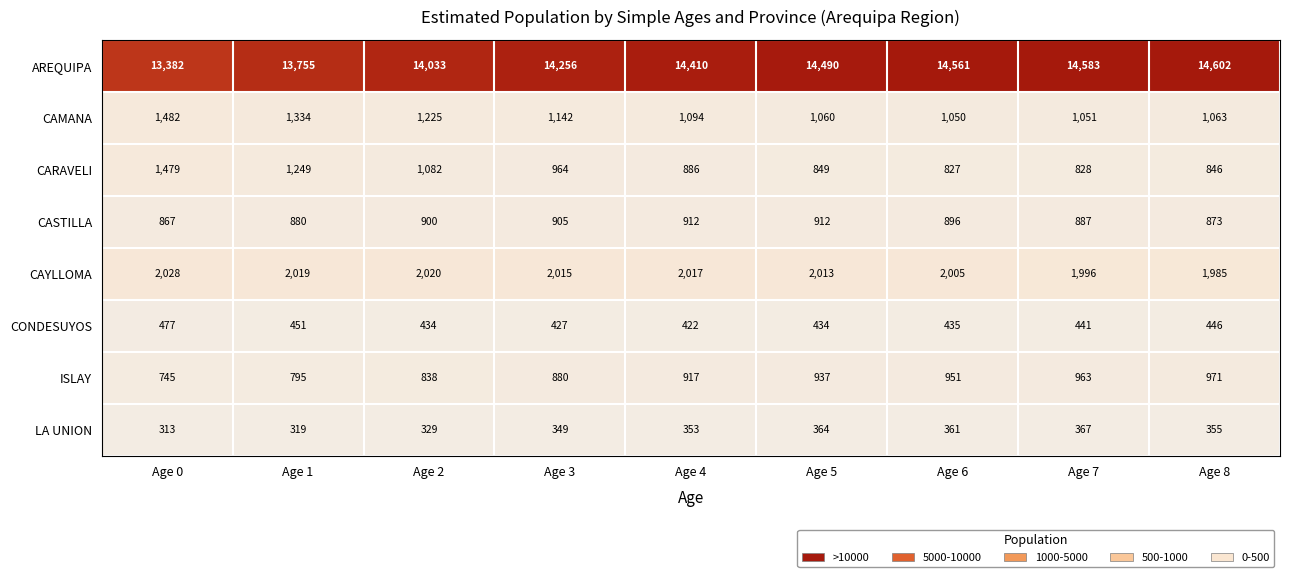

At how many categories does at least one series exceed 5468?

9